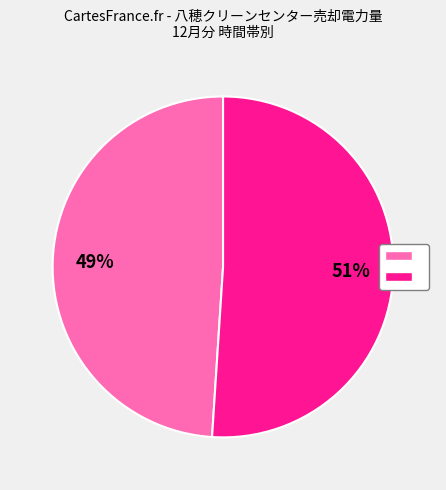

To the nearest percent, what is the average slice percentage?

50%